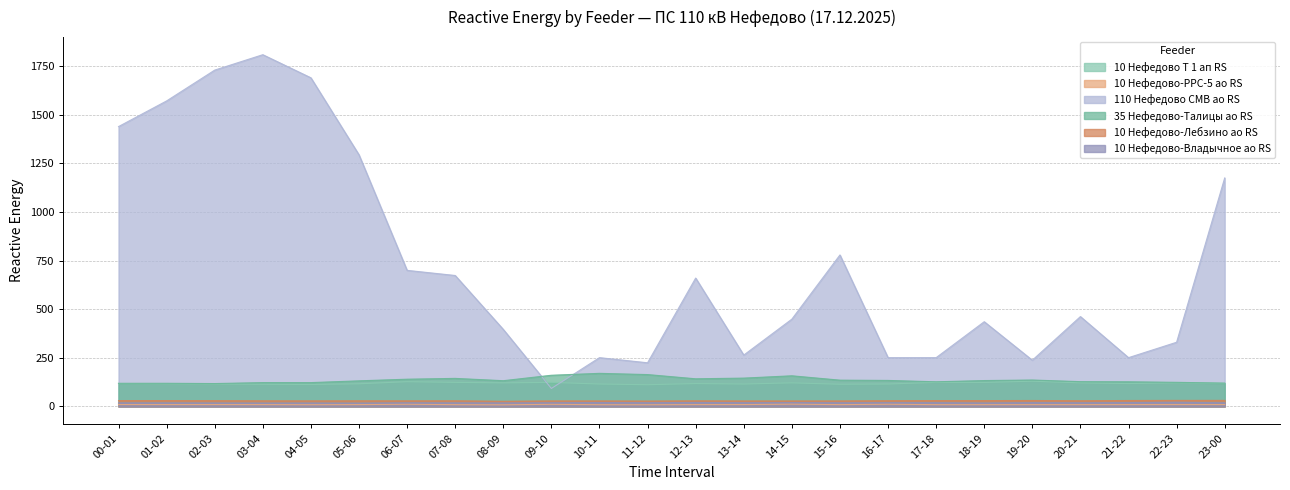

What is the difference between the second highest and minimum values in the 10 Нефедово-Лебзино ао RS series?

4.5